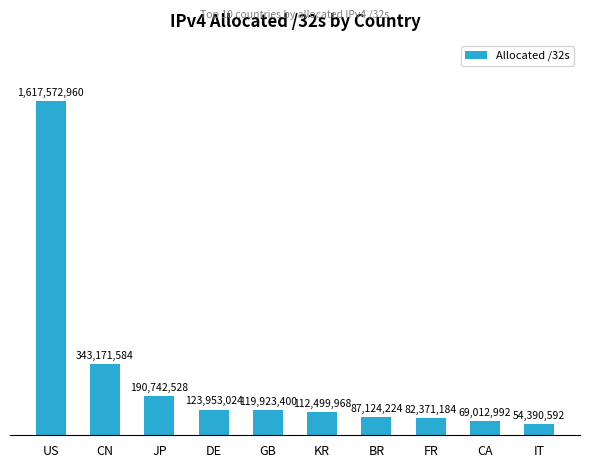

What is the approximate value at CN, to the nearest 10?

343171580